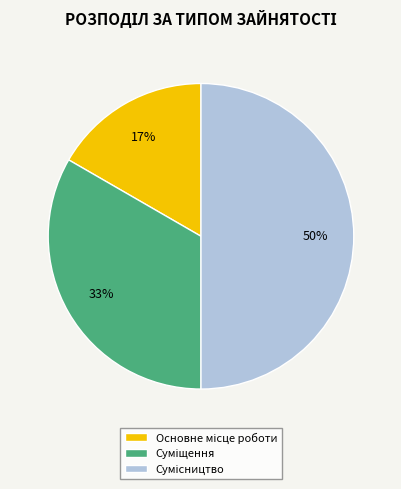

To the nearest percent, what is the average slice percentage?

33%